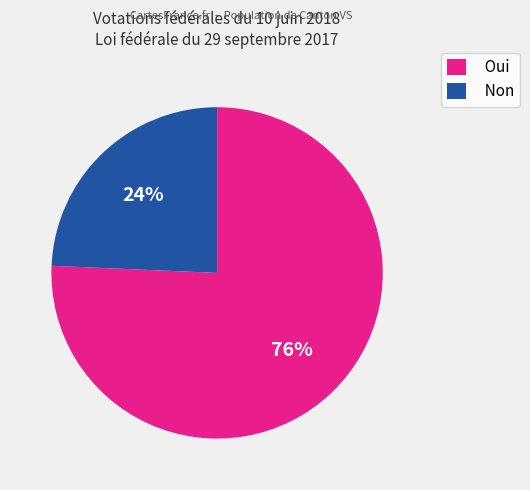

What percentage is the Non slice, to the nearest percent?

24%